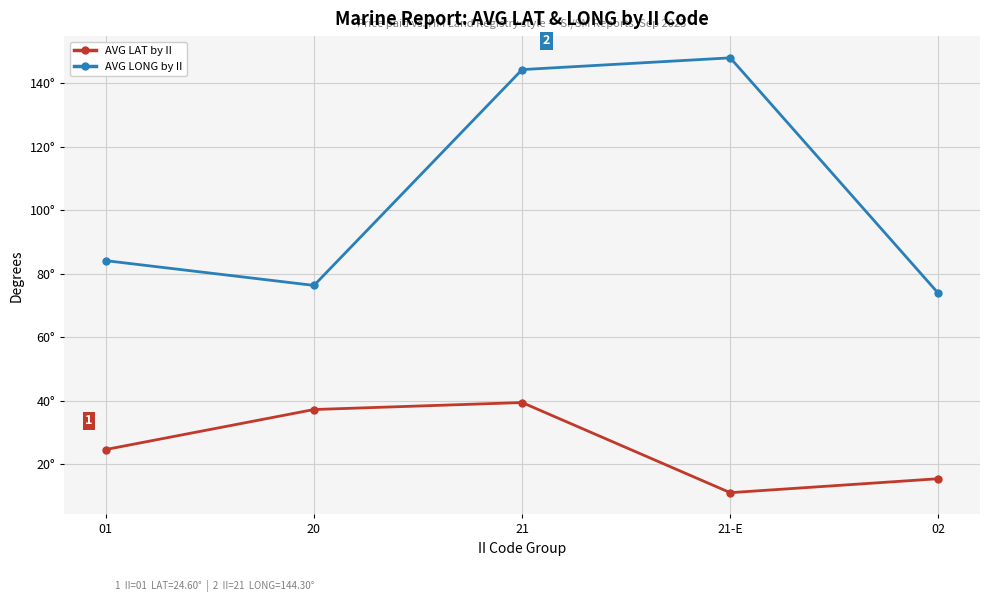

At which label does AVG LAT by II reach its peak?

21